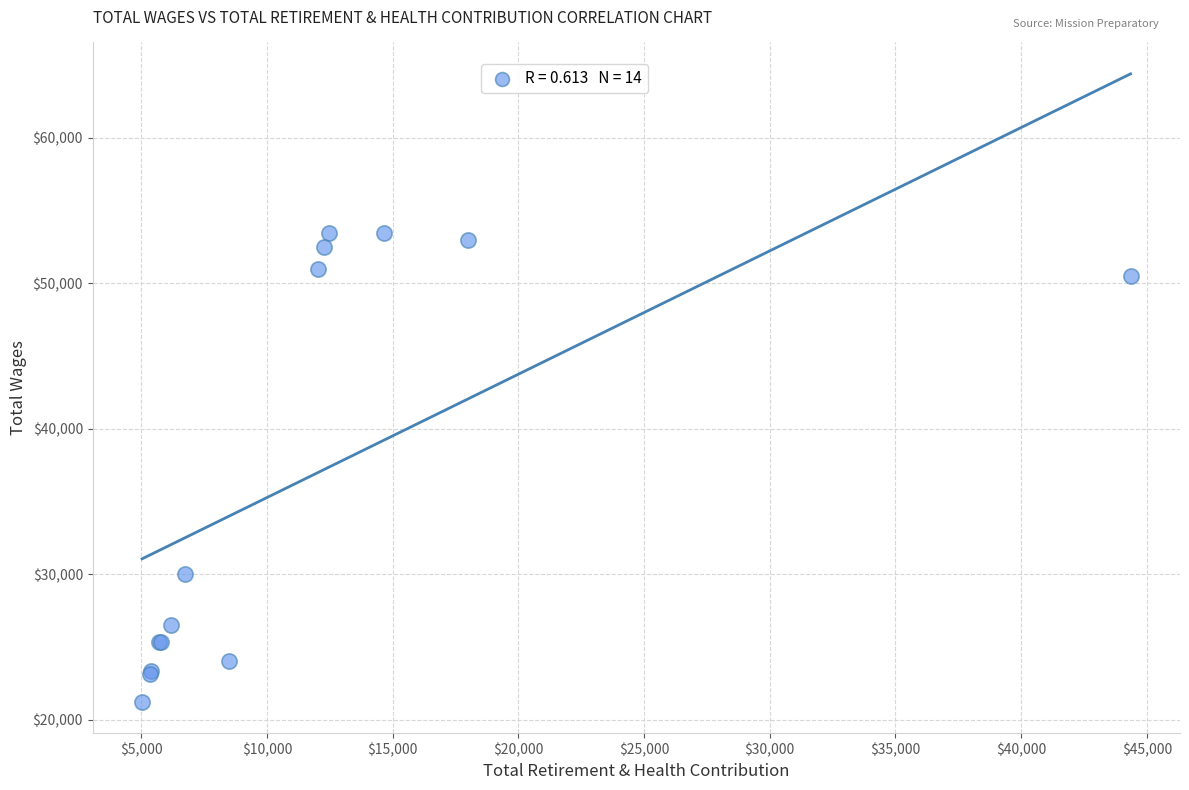

What Y value in the scatter plot is closest to 37364?

30000